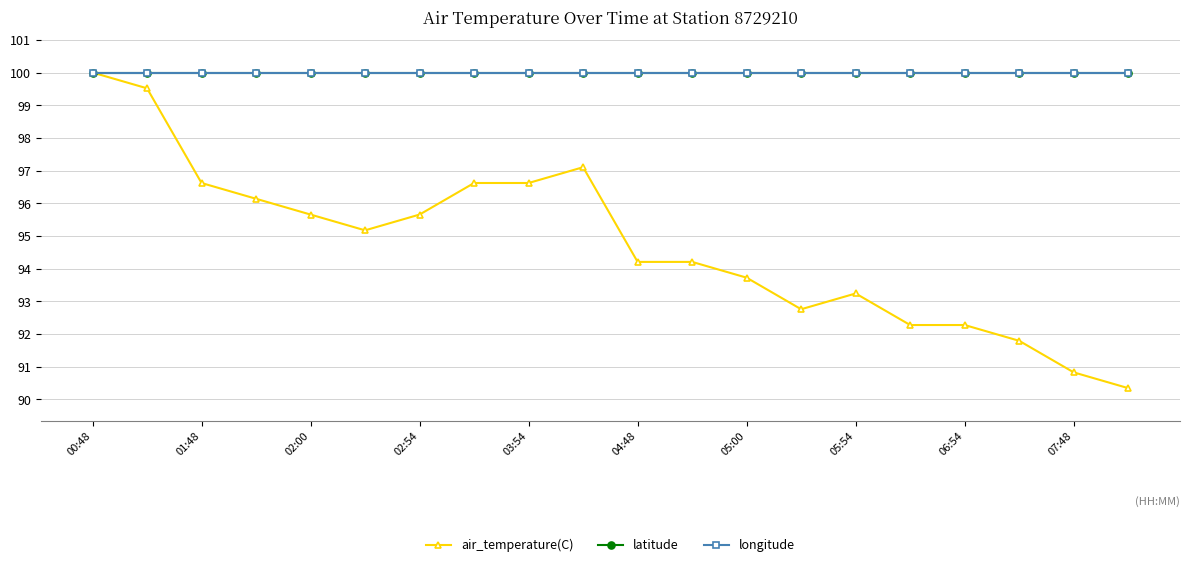

Which label corresponds to the largest value in the chart?

00:48